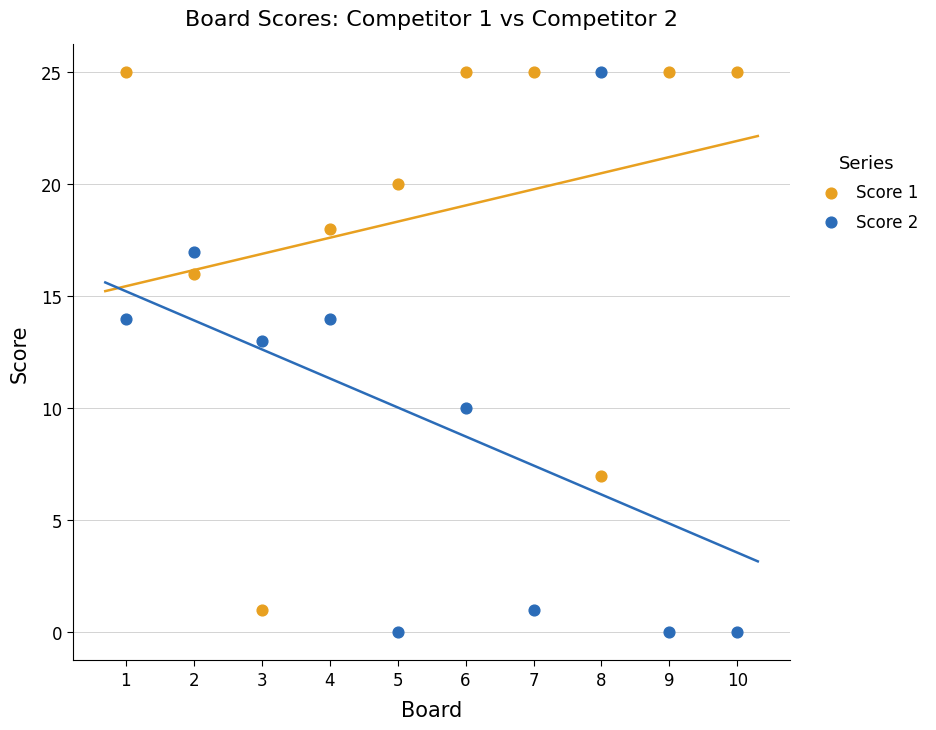

Across all series, what Y value is closest to 12?

13